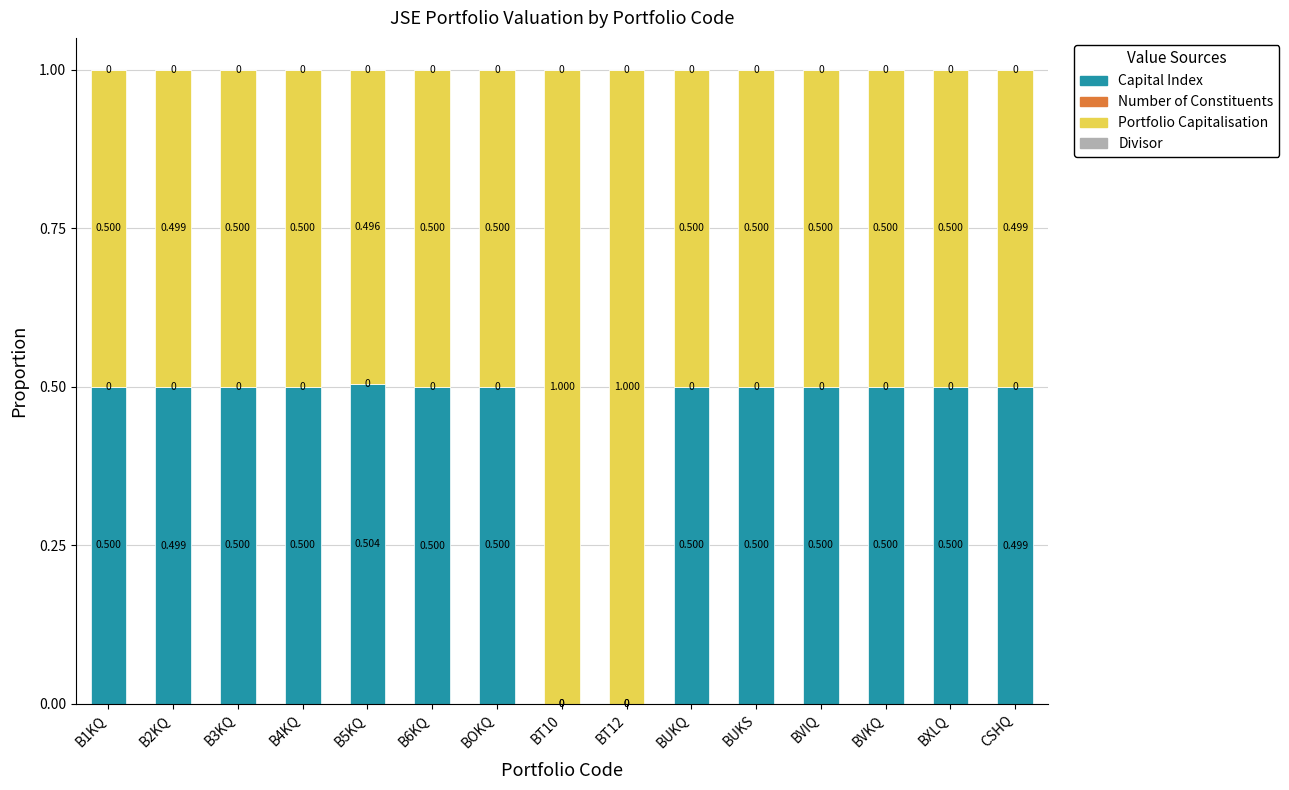

What is the label of the 11th bar from the left?

BUKS